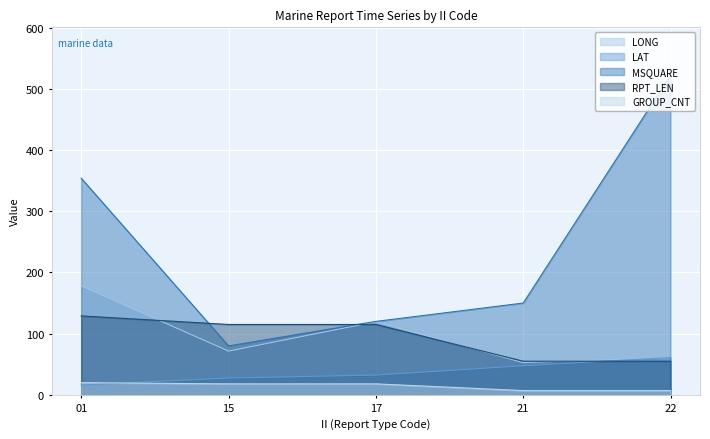

How many data points in LAT are less than 32?

2